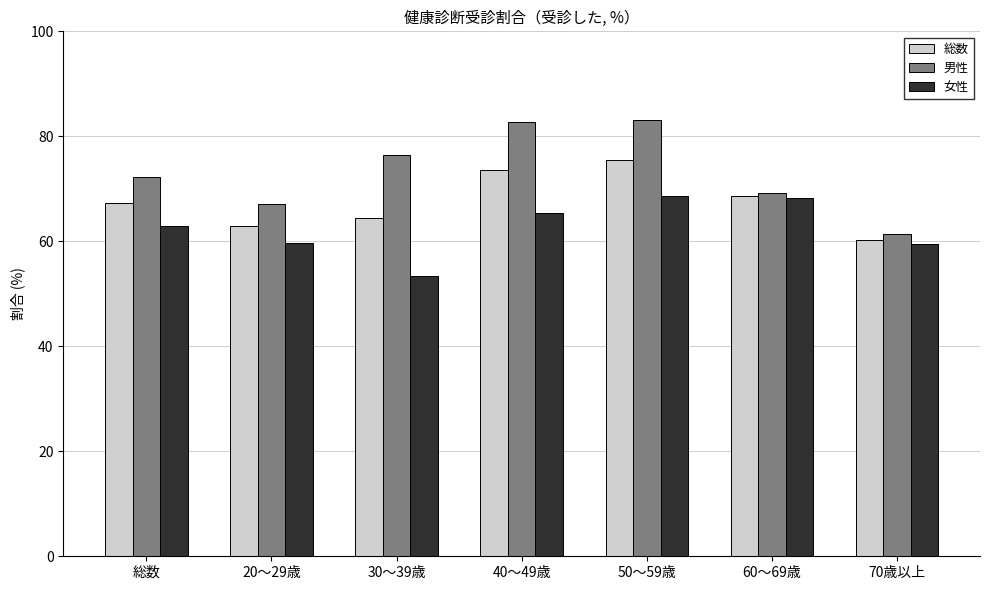

How many data points does each series have?

7